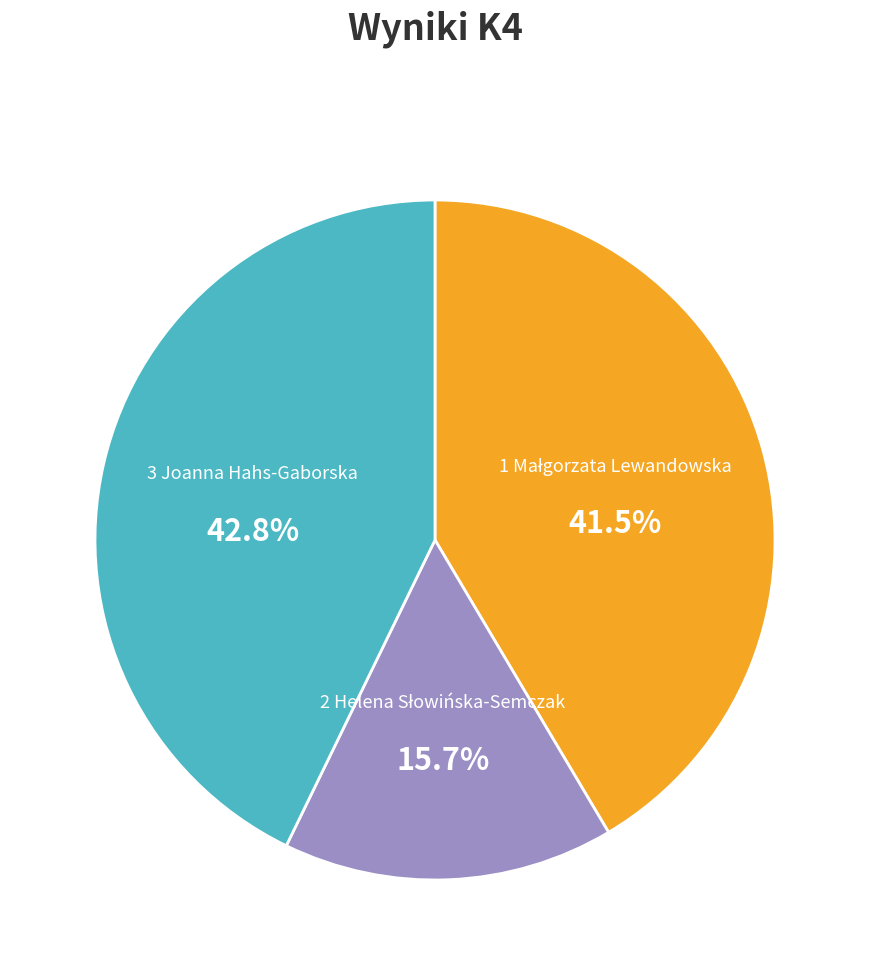

Is there a majority slice in this chart?

No